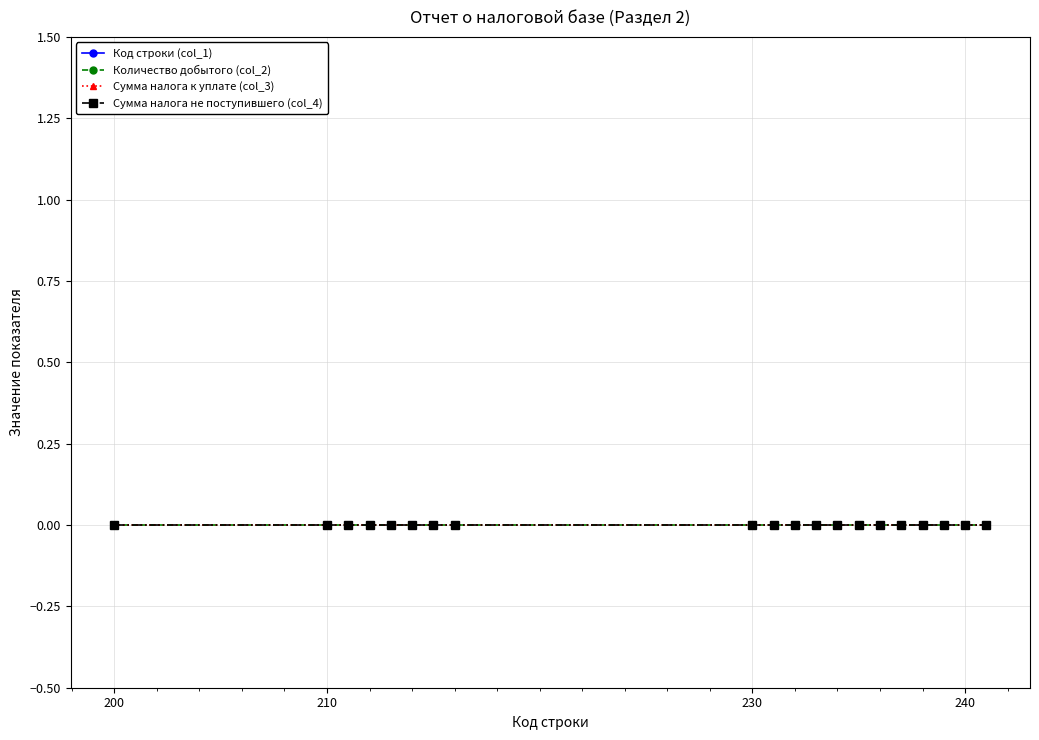

True or false: Количество добытого (col_2) and Сумма налога не поступившего (col_4) cross at least once.

False